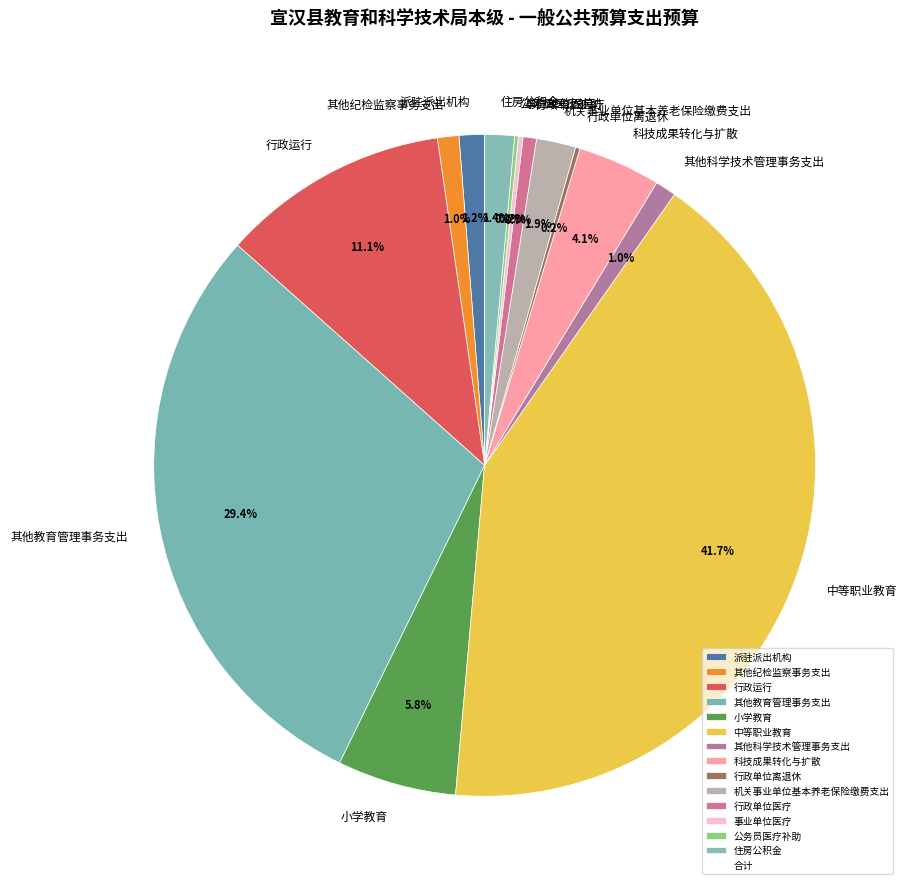

Is the sum of 科技成果转化与扩散 and 其他教育管理事务支出 greater than half?

No